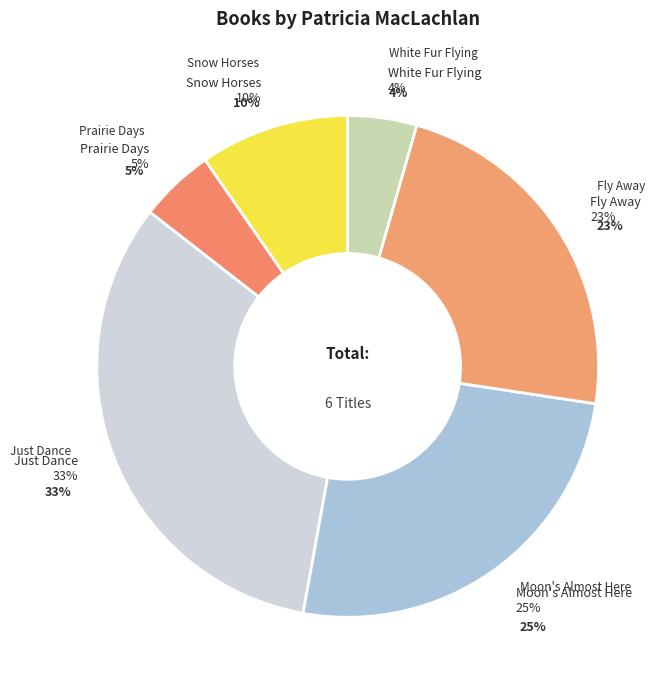

What percentage is the Moon's Almost Here slice, to the nearest percent?

25%